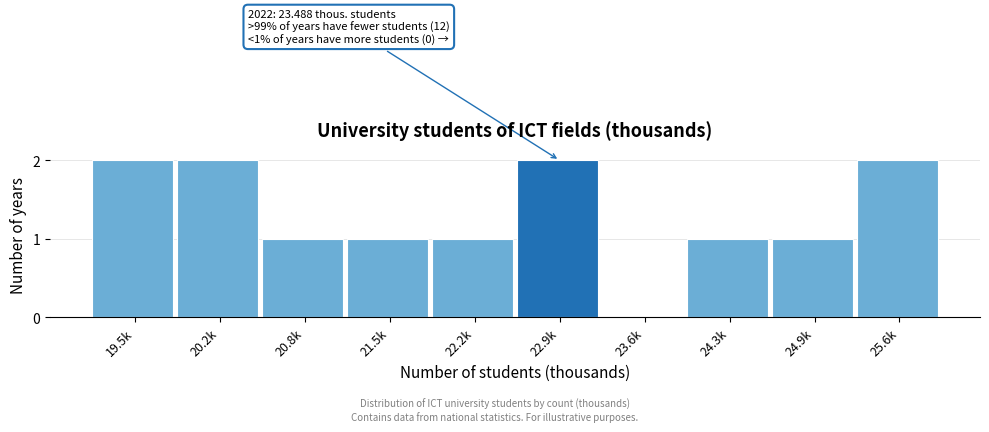

Reading right to left, list all the values displayed in this chart.

25.6k=2	24.9k=1	24.3k=1	23.6k=0	22.9k=2	22.2k=1	21.5k=1	20.8k=1	20.2k=2	19.5k=2